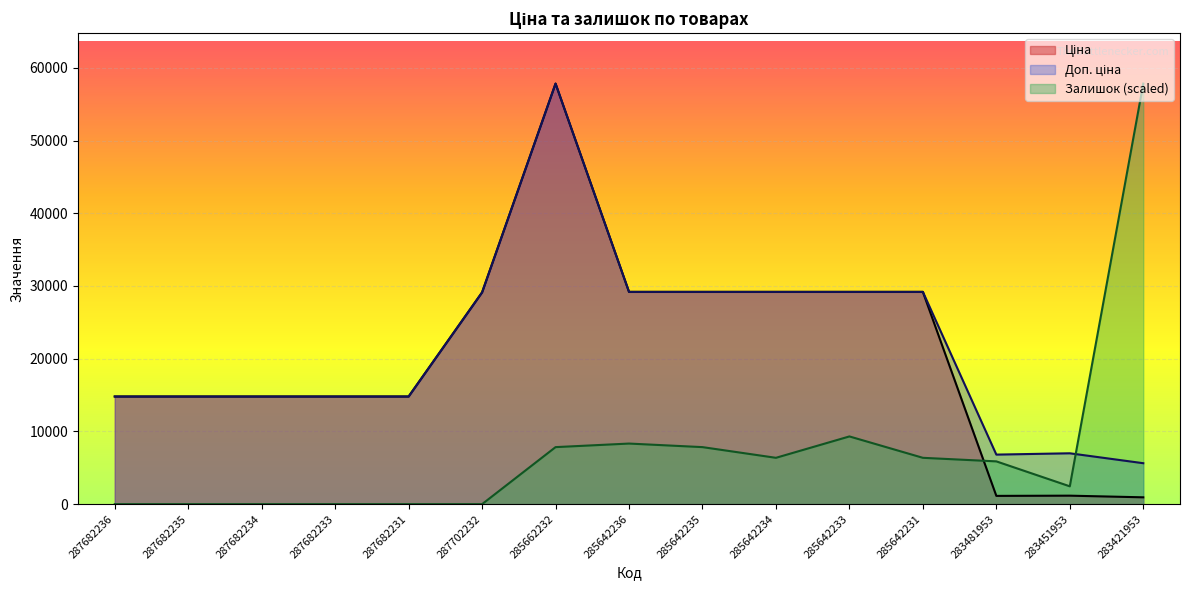

At which category is the sum across all series the highest?

285662232